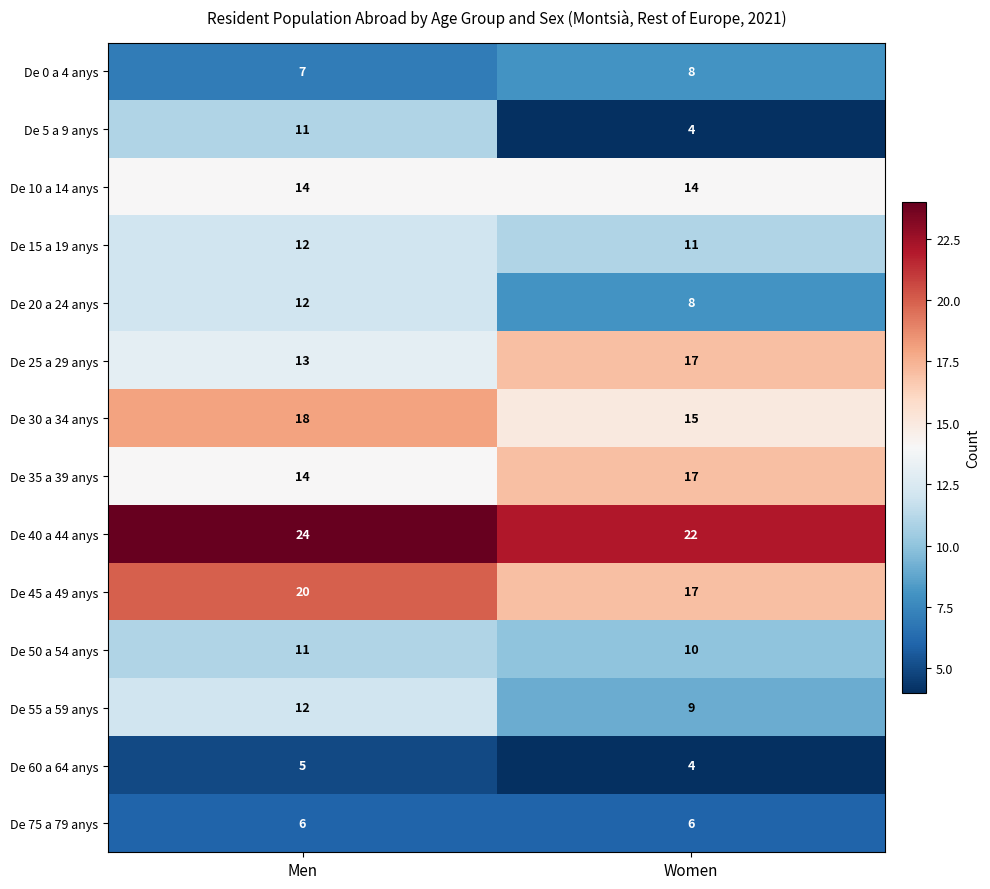

What is the maximum value for De 20 a 24 anys?

12